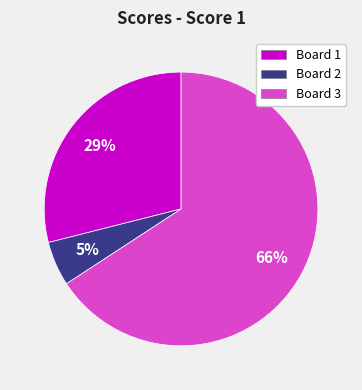

Rank the categories by value from lowest to highest.

Board 2, Board 1, Board 3